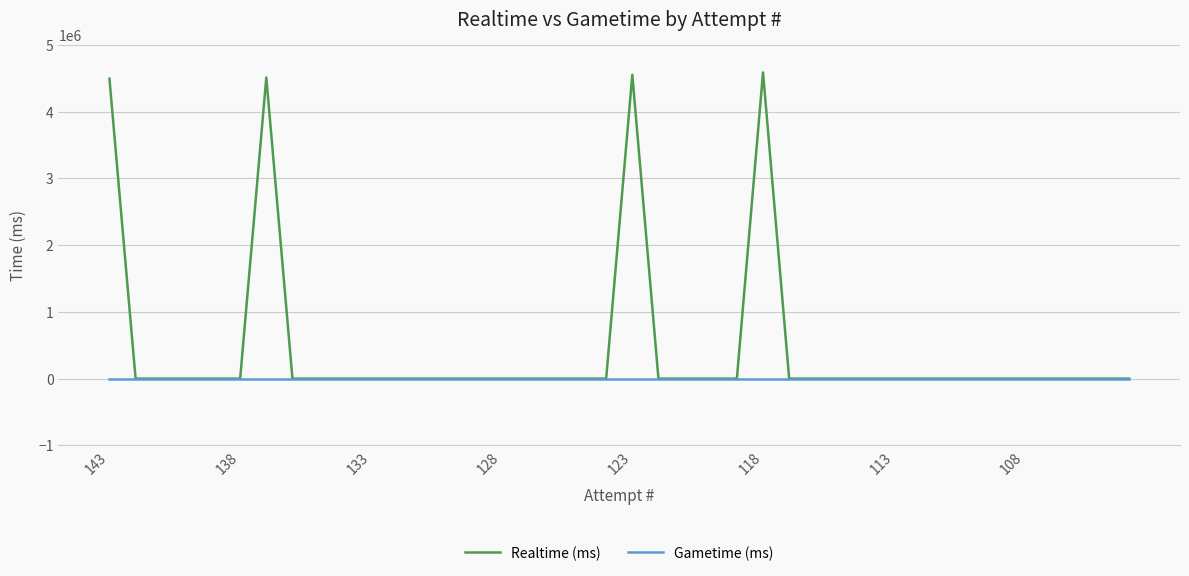

Rank the series by their average value, from lowest to highest.

Gametime (ms), Realtime (ms)